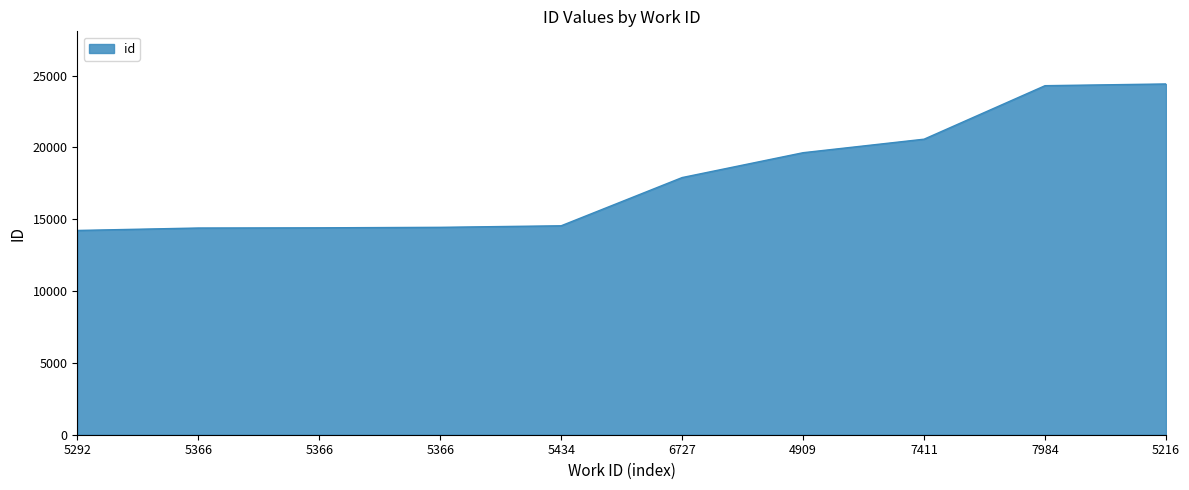

Which has a higher value, 5216 or 5366?

5216